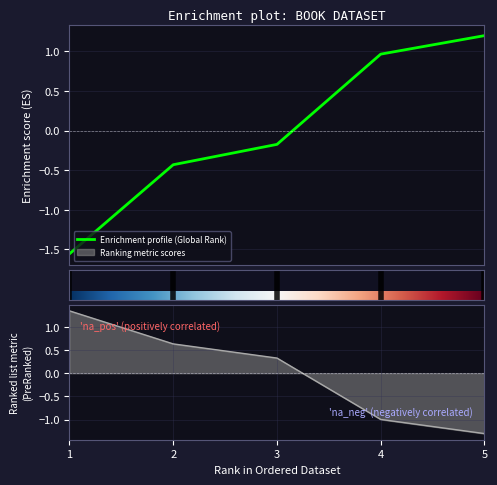

What is the highest value of the Enrichment profile (Global Rank) series?

1.2